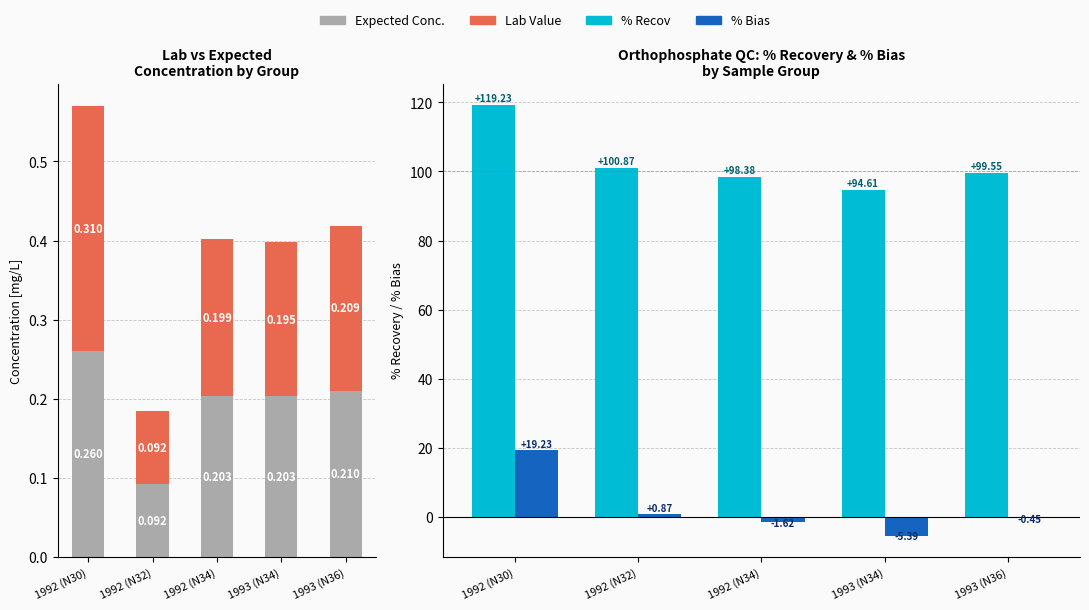

Reading right to left, transcribe all the data shown in this chart.

Expected Conc.: 0.2	0.2	0.2	0.1	0.3
Lab Value: 0.2	0.2	0.2	0.1	0.3
% Recov: 99.5	94.6	98.4	100.9	119.2
% Bias: -0.5	-5.4	-1.6	0.9	19.2